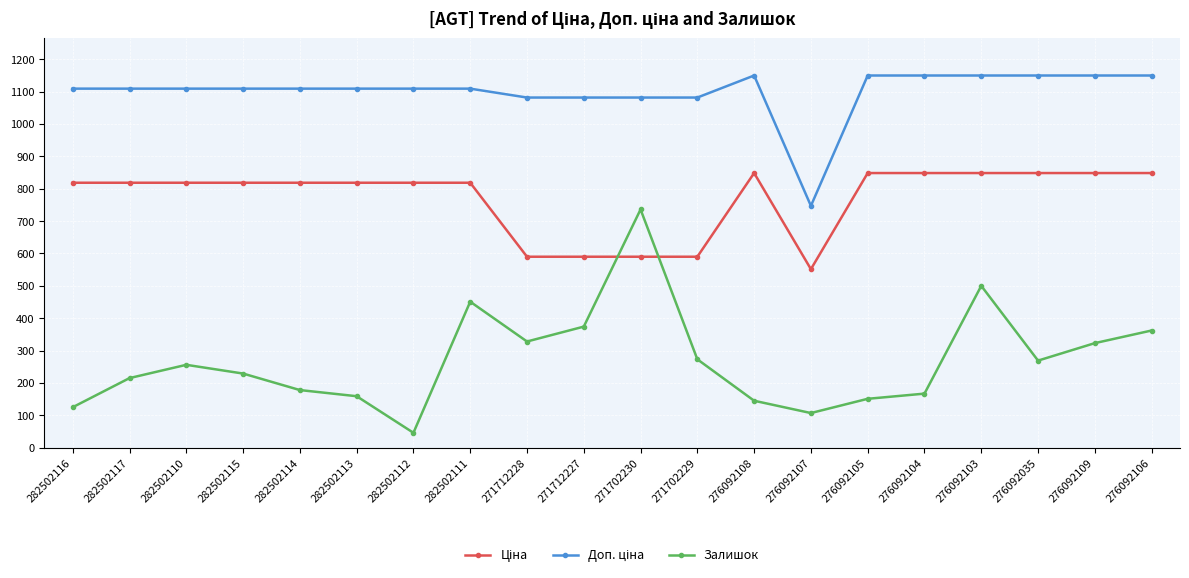

What is the label of the 3rd point from the left?

282502110